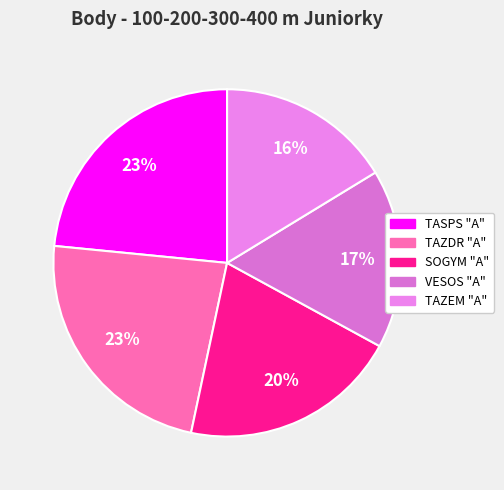

Count the number of slices in the pie.

5